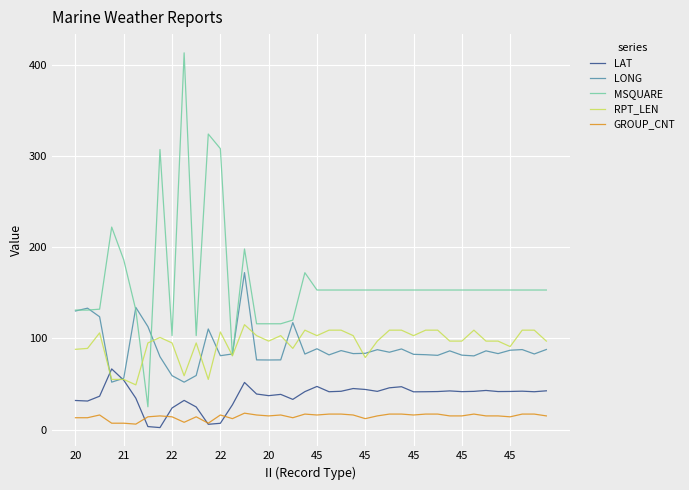

What is the highest value of the LONG series?

172.1